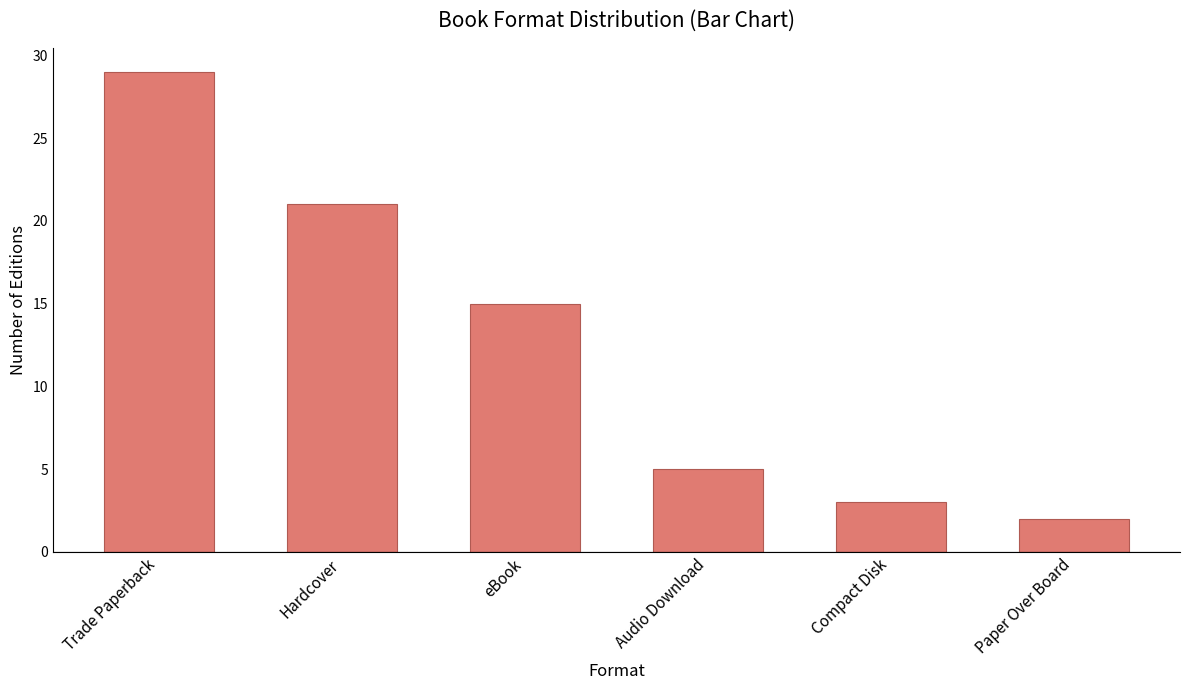

What is the label of the 1st bar from the left?

Trade Paperback